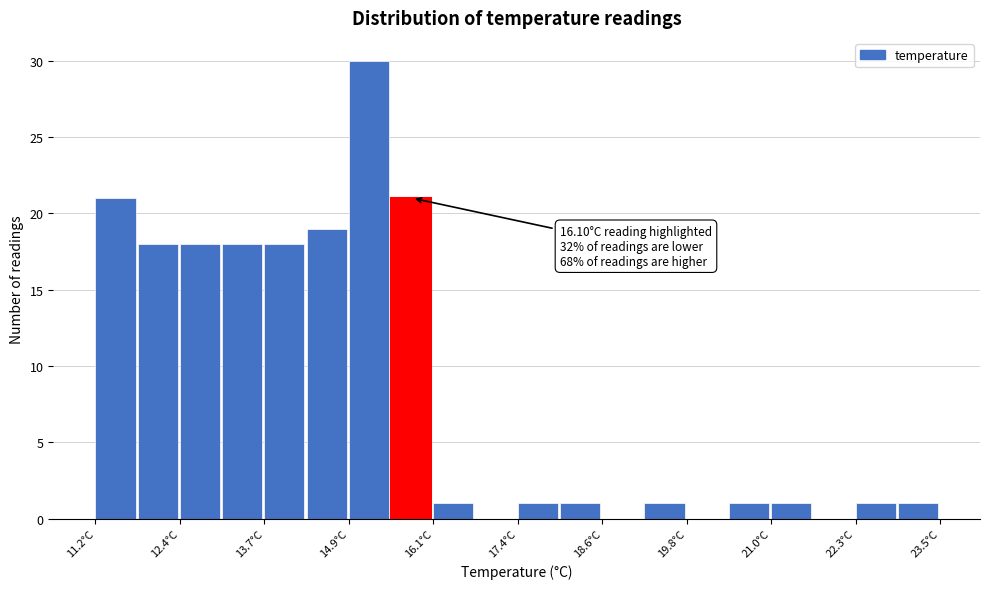

Read against the x-axis, roughly where is the centre of the tallest bar?

15.2